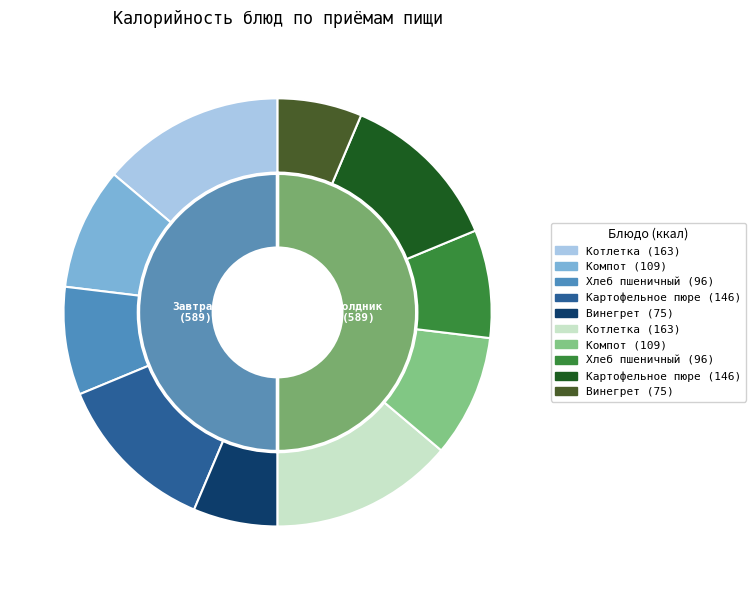

To the nearest percent, what portion does Компот (завтрак) represent?

9%